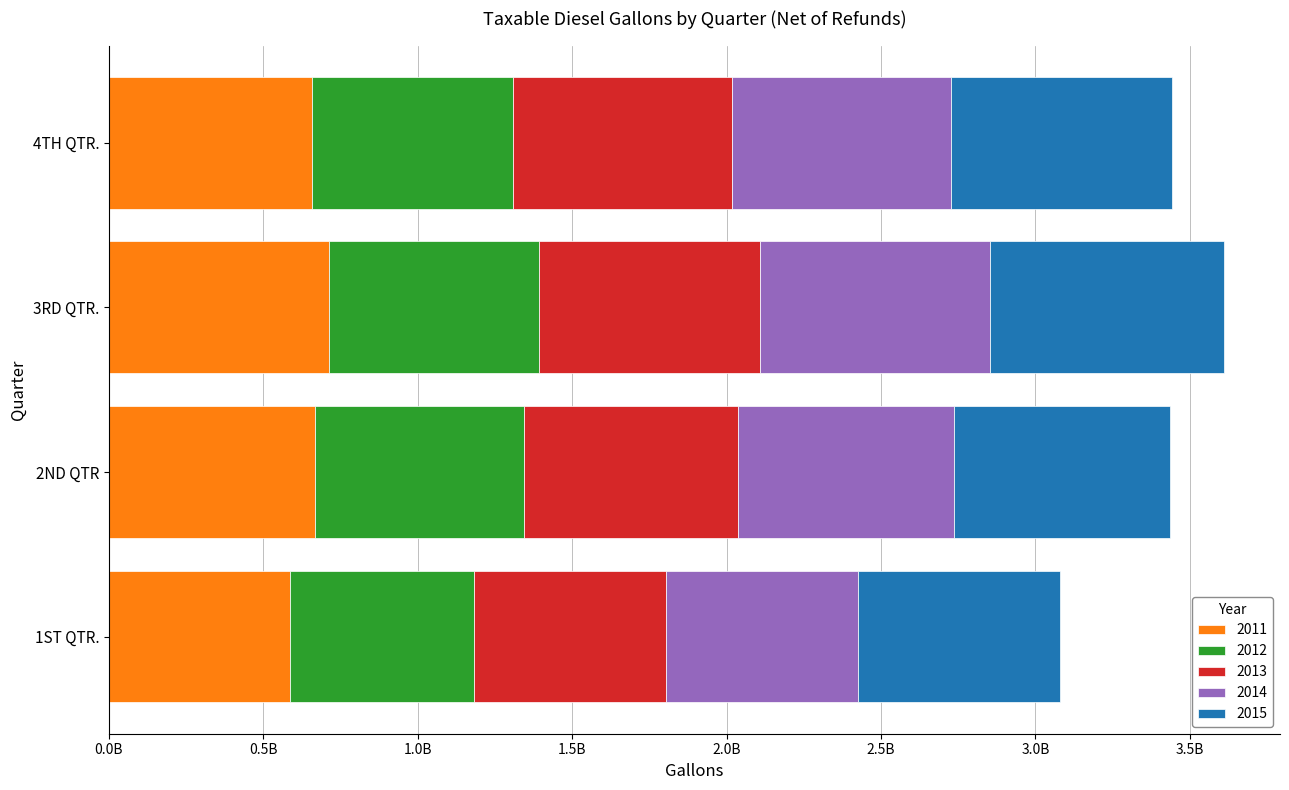

At which label is 2013 closest to 668784672?

2ND QTR